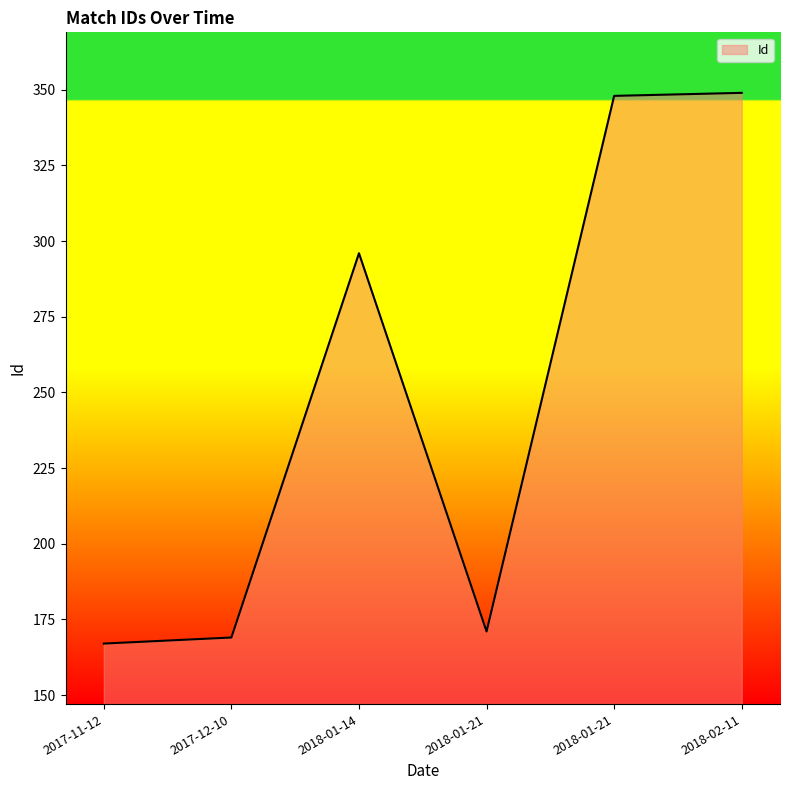

How many points are higher than both their immediate neighbors (excluding endpoints)?

1